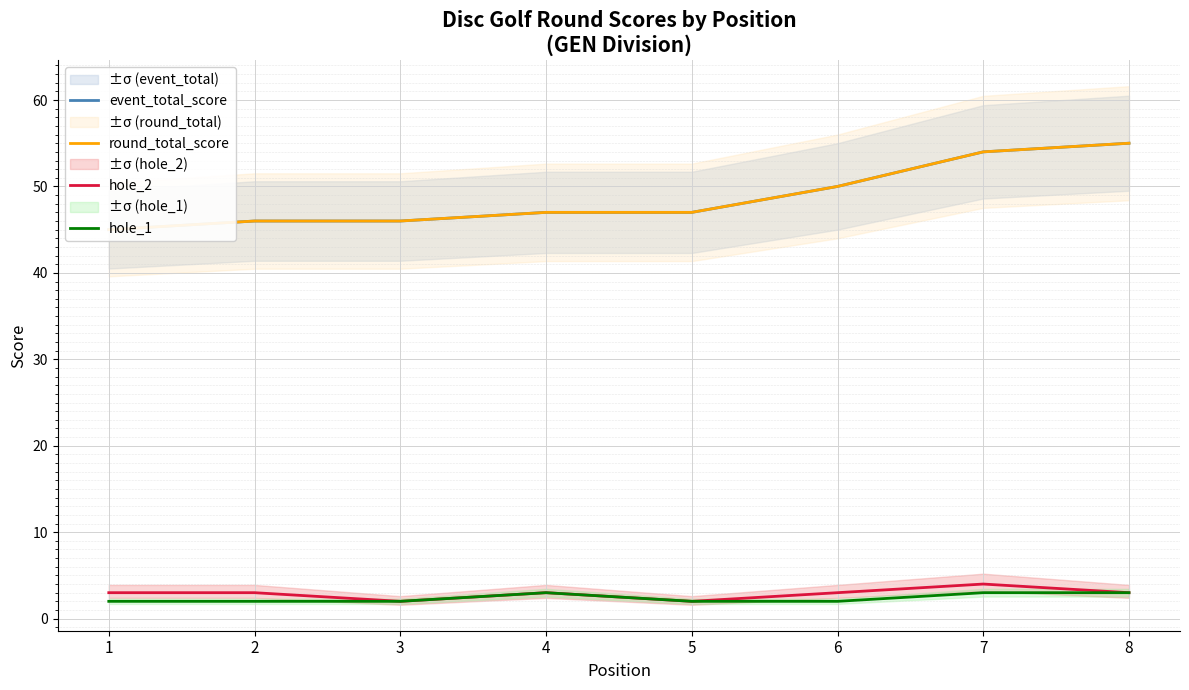

Count the number of categories in the chart.

8